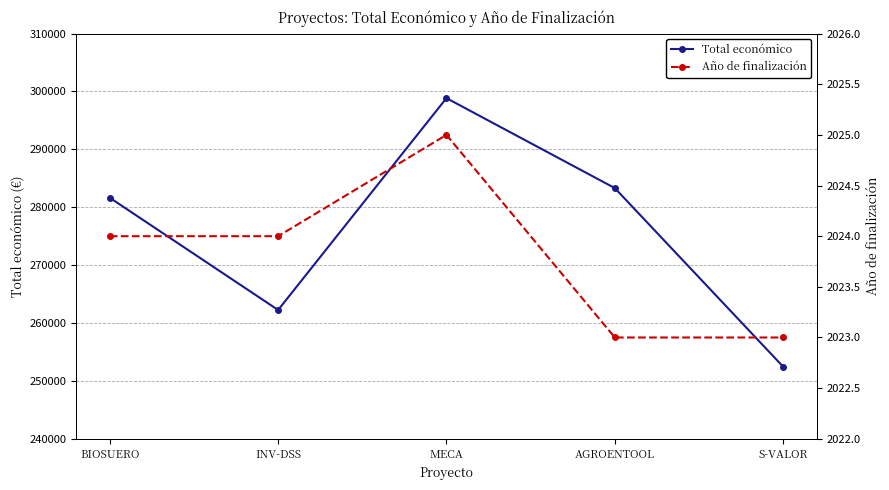

How many distinct data groups are displayed?

2